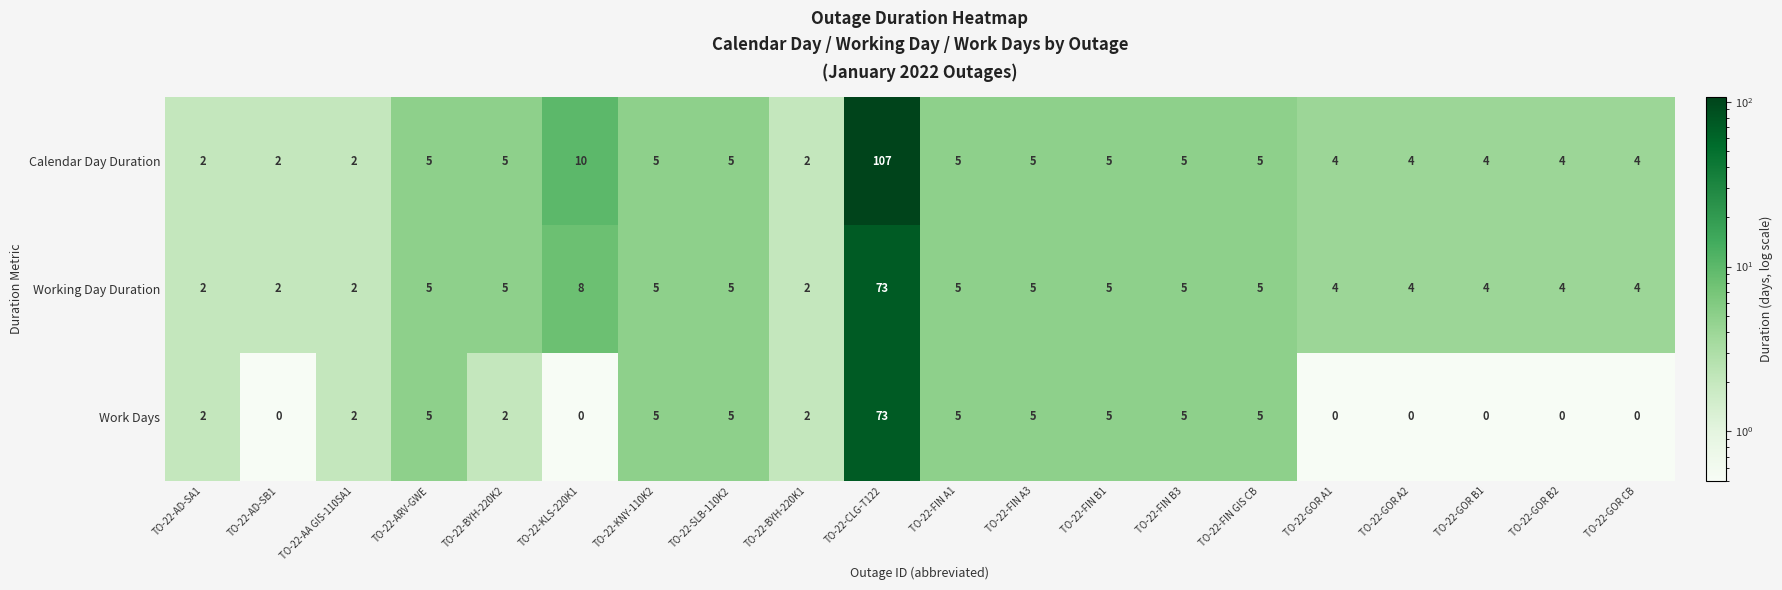

How many categories are shown in the chart?

20